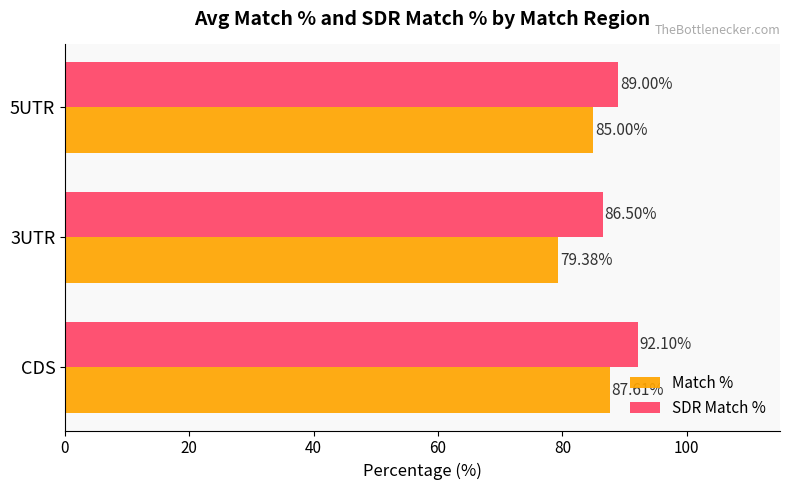

Which series has the largest range (max minus min)?

Match %